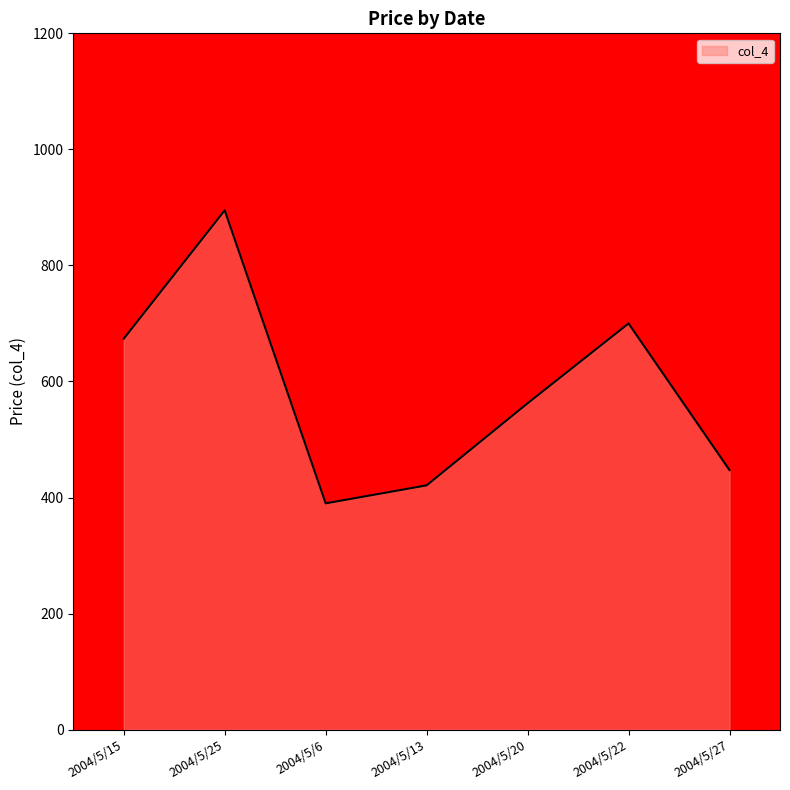

Where is the first local maximum?

2004/5/25